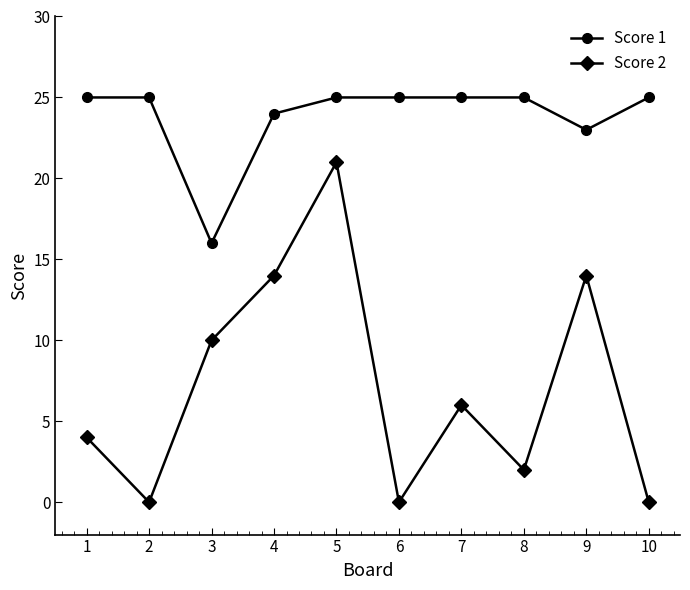

True or false: Score 1 has a value of 25 at 2.

True